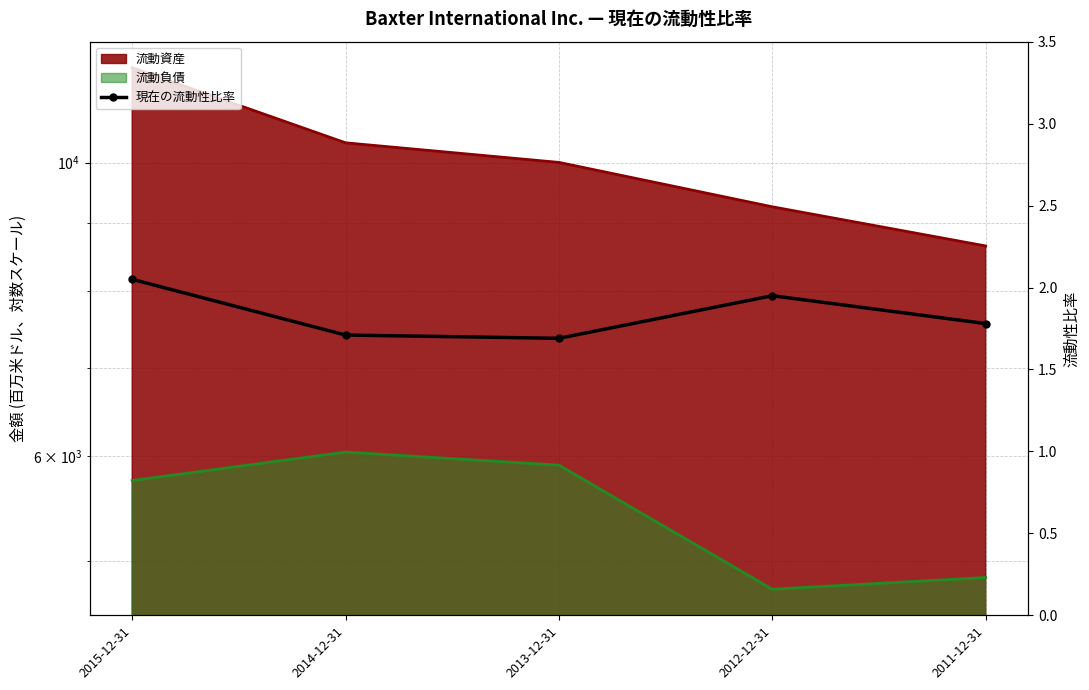

List the labels in order of value, largest first.

2015-12-31, 2012-12-31, 2011-12-31, 2014-12-31, 2013-12-31